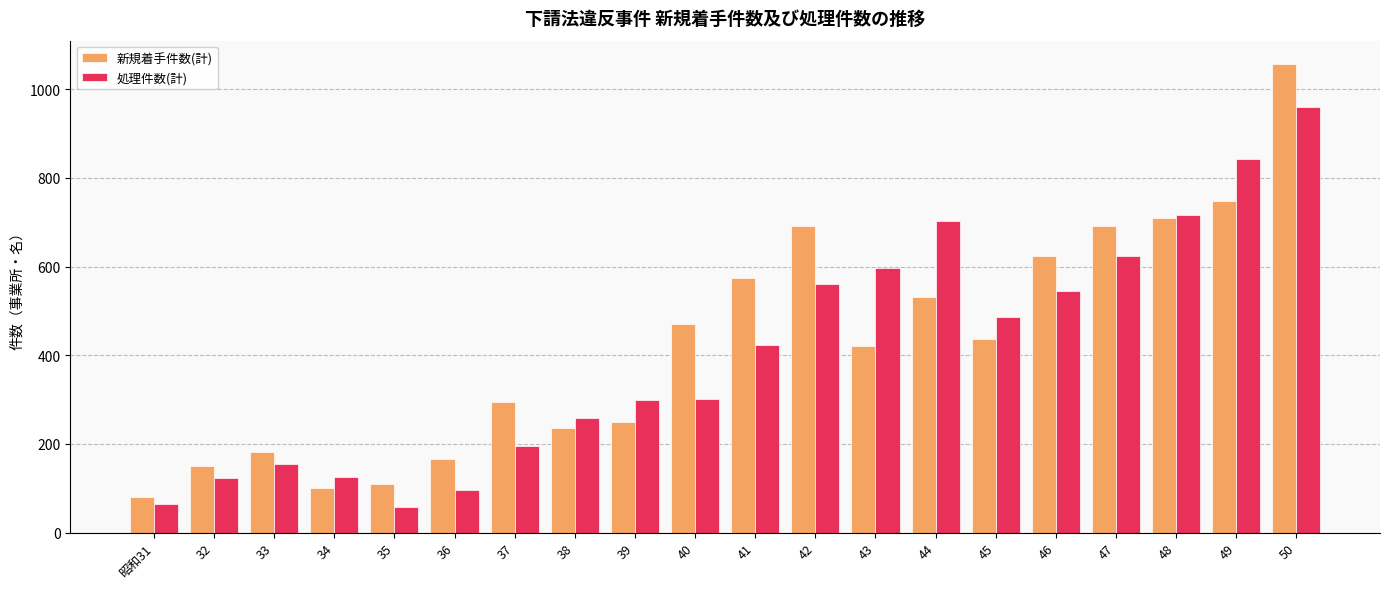

At which category is the sum across all series the highest?

50